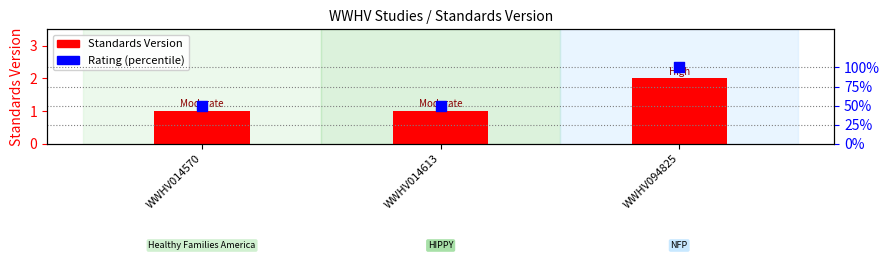

Which series has the largest Y range (max minus min)?

Rating (percentile)